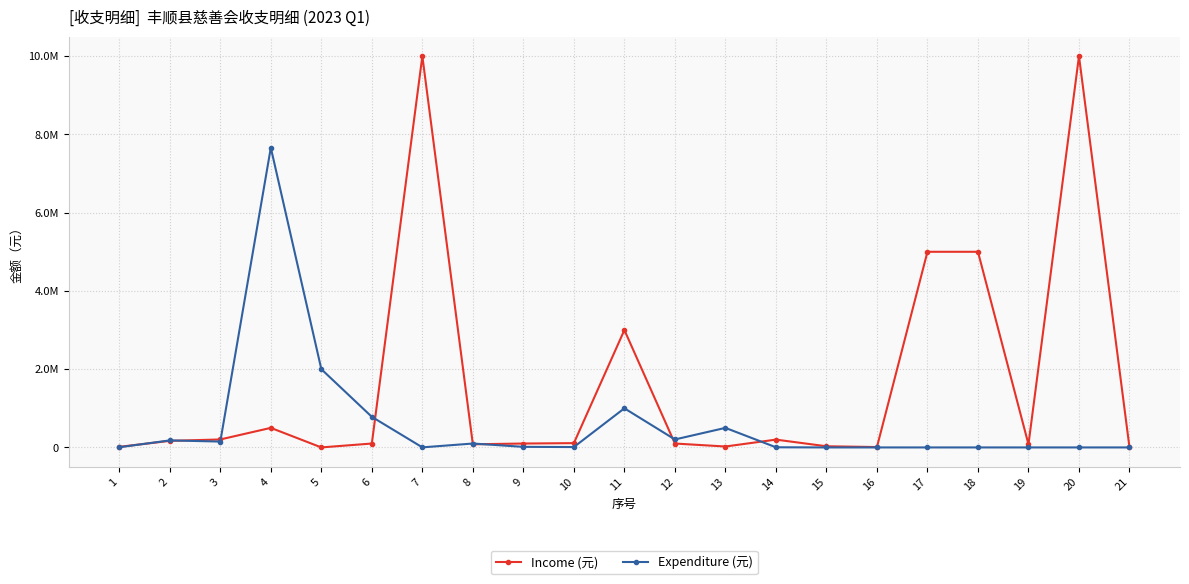

True or false: Expenditure (元) has more than 1 interior local peaks.

True